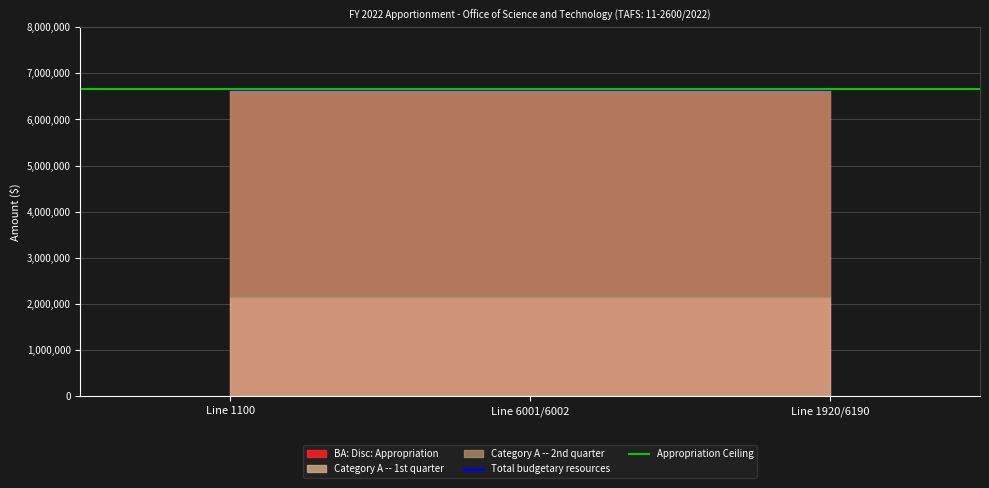

What is the spread (max minus min) of values at Line 1920/6190?

4510353